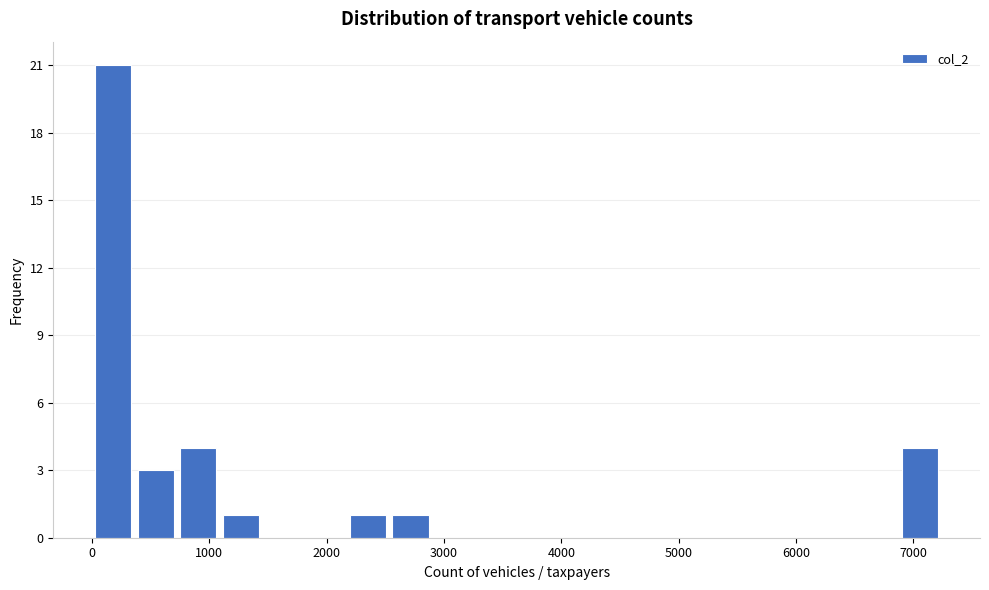

Around what value on the x-axis is the tallest bar? Give the approximate position of its centre, as read against the axis.

200